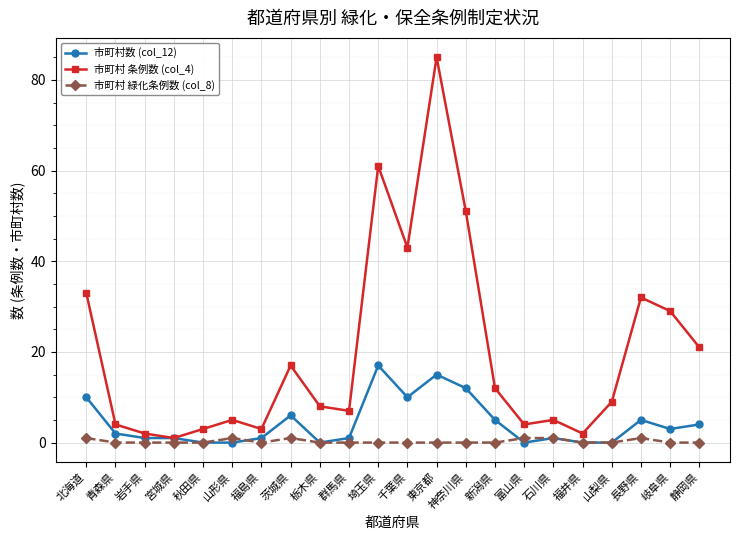

How many series are shown in this chart?

3